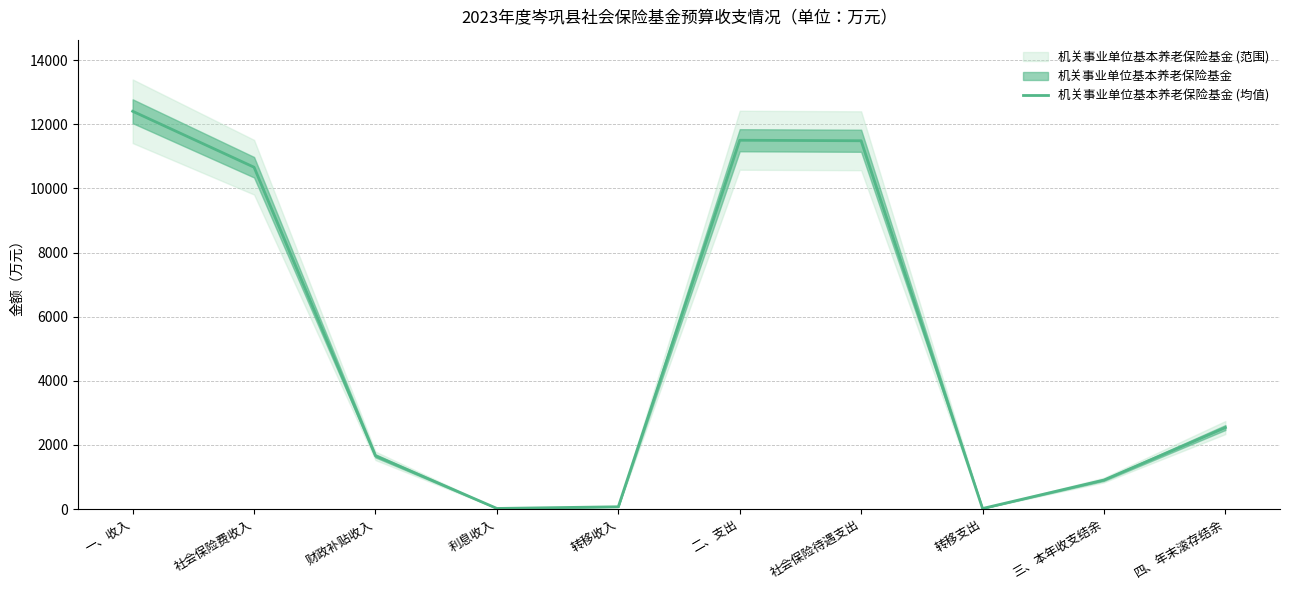

What is the average value?

5126